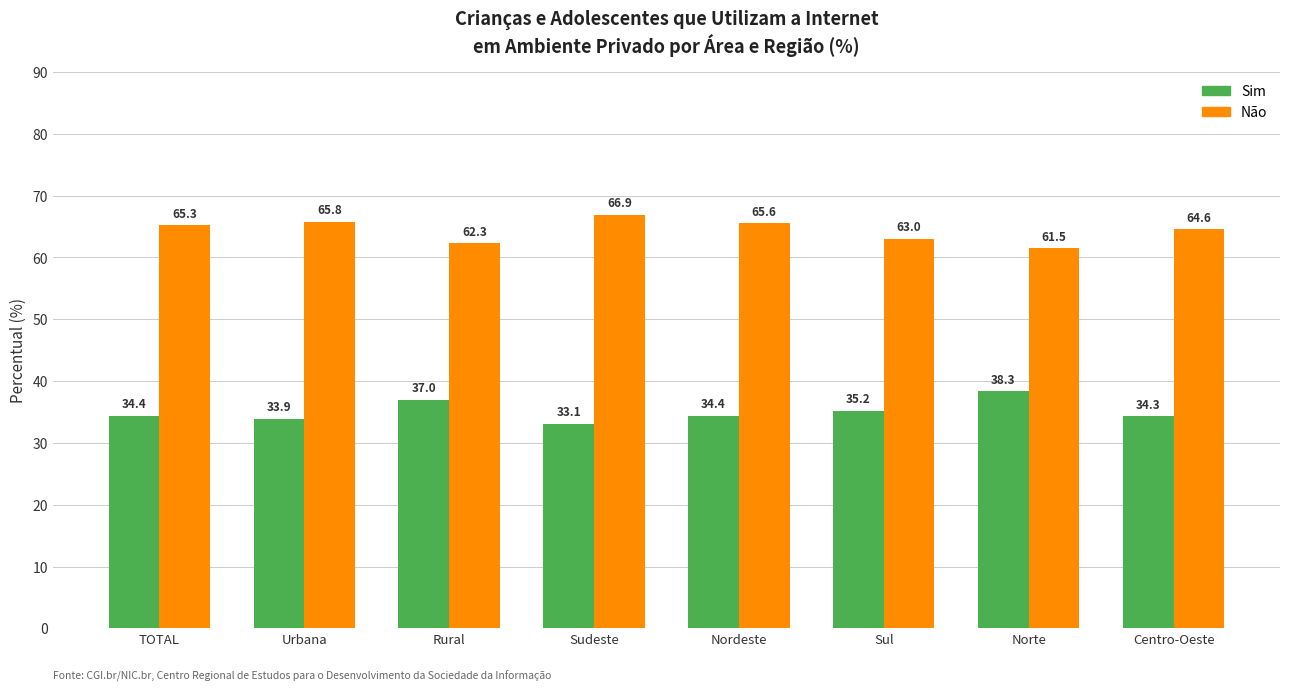

Reading left to right, list all the values displayed in this chart.

Sim: 34.4	33.9	37.0	33.1	34.4	35.2	38.3	34.3
Não: 65.3	65.8	62.3	66.9	65.6	63.0	61.5	64.6